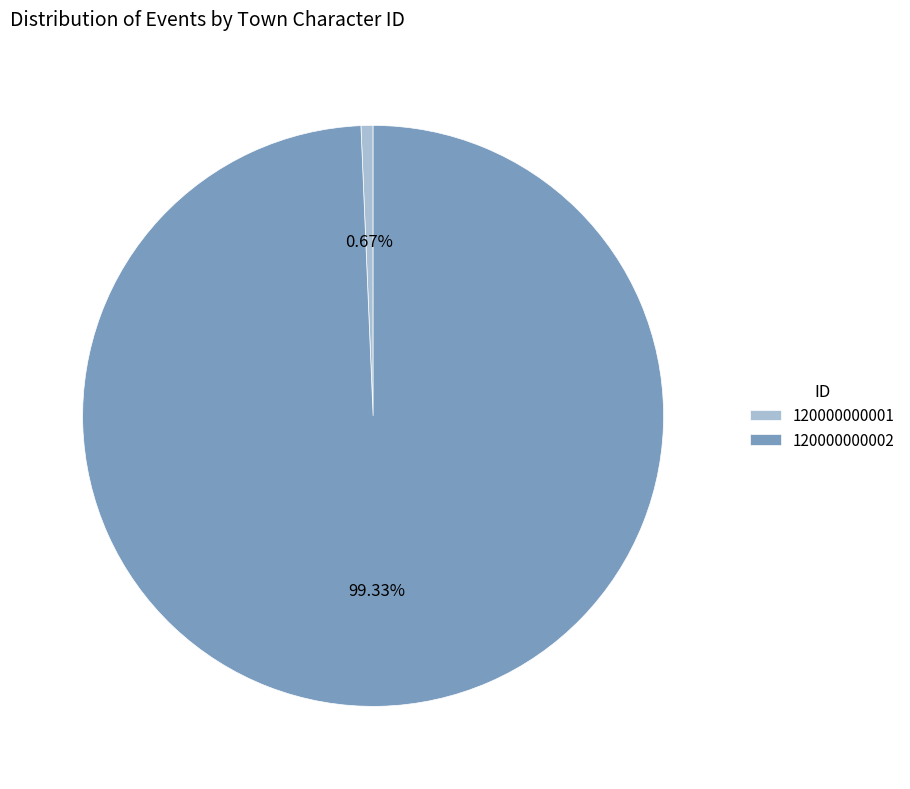

The 120000000002 slice represents 99% of the pie. True or false?

True